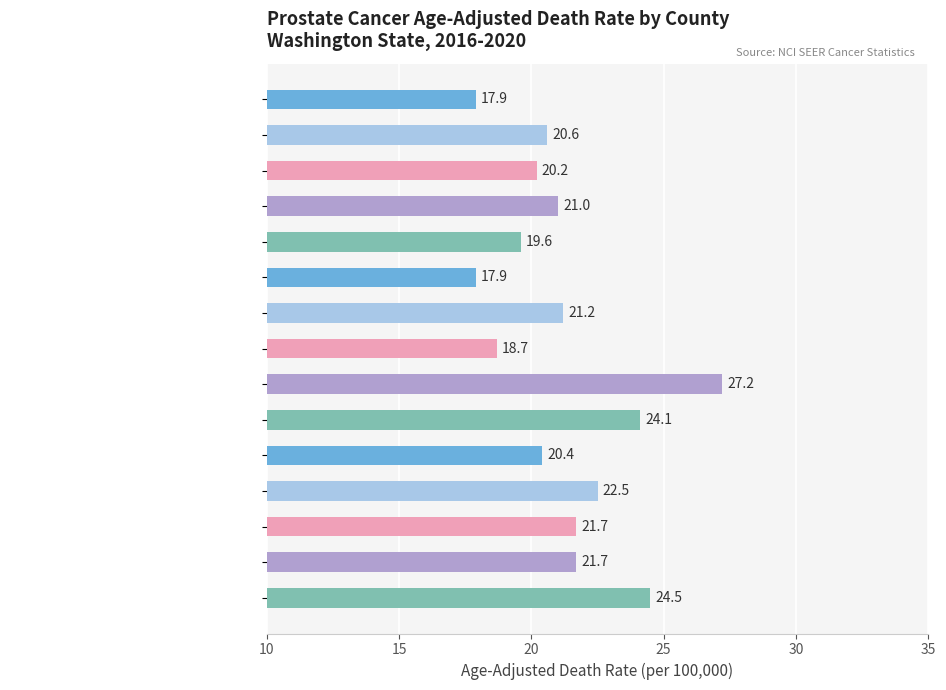

What is the value of the 12th bar from the top?

22.5